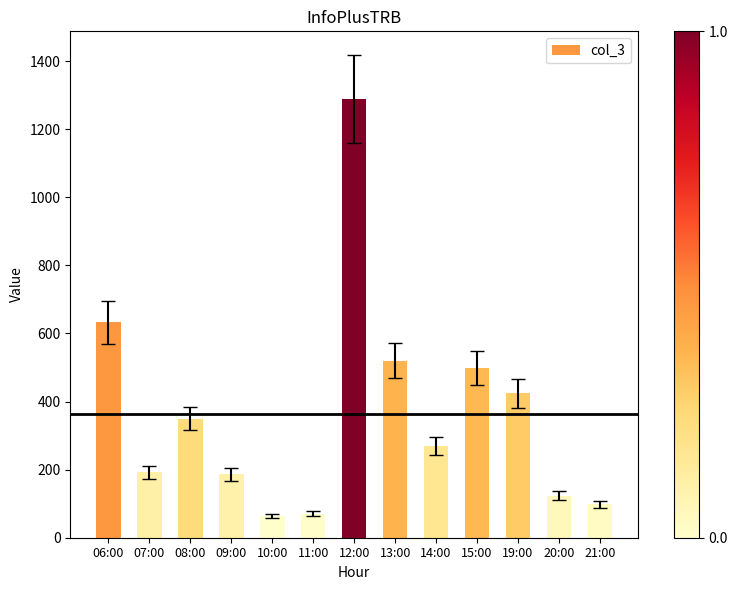

What is the ratio of the value at 06:00 to the value at 07:00?

3.3